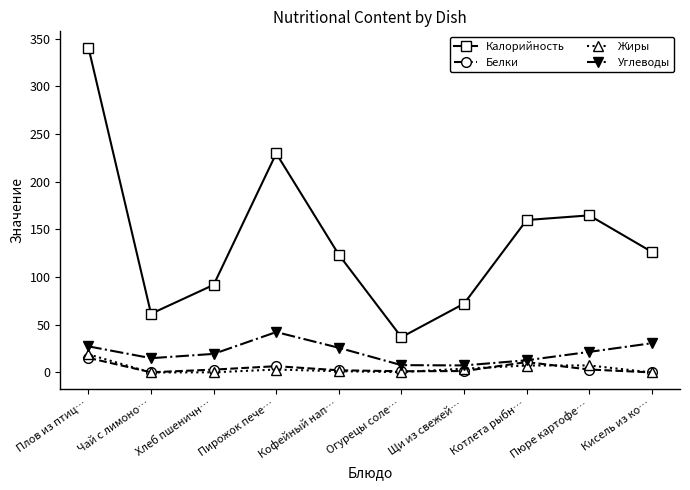

Is it true that Калорийность equals 87.5 at Пюре картофе…?

False